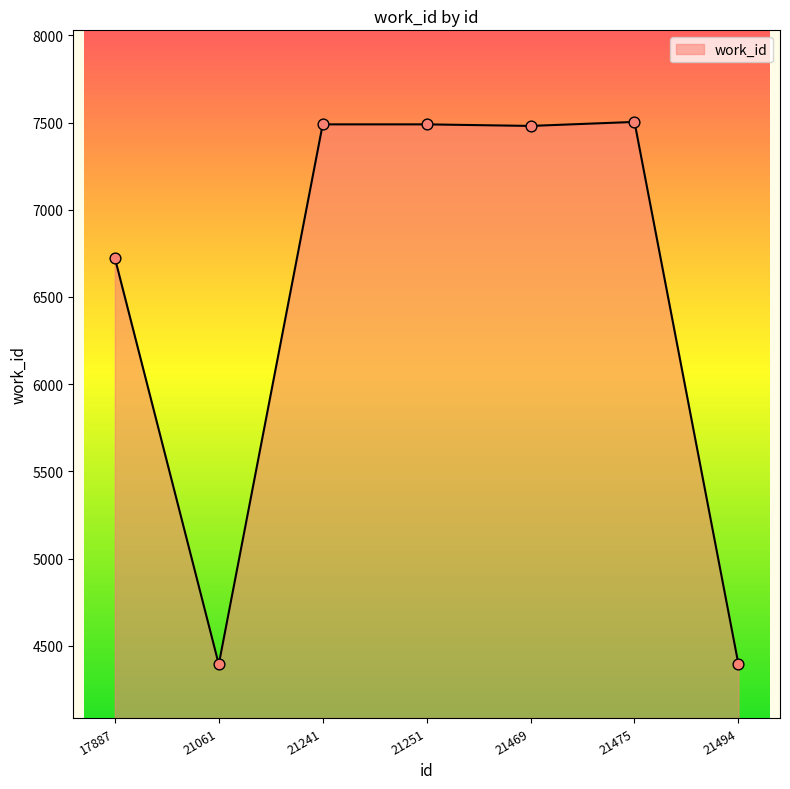

Approximately how many times larger is the value at 21241 compared to 21251?

1.0